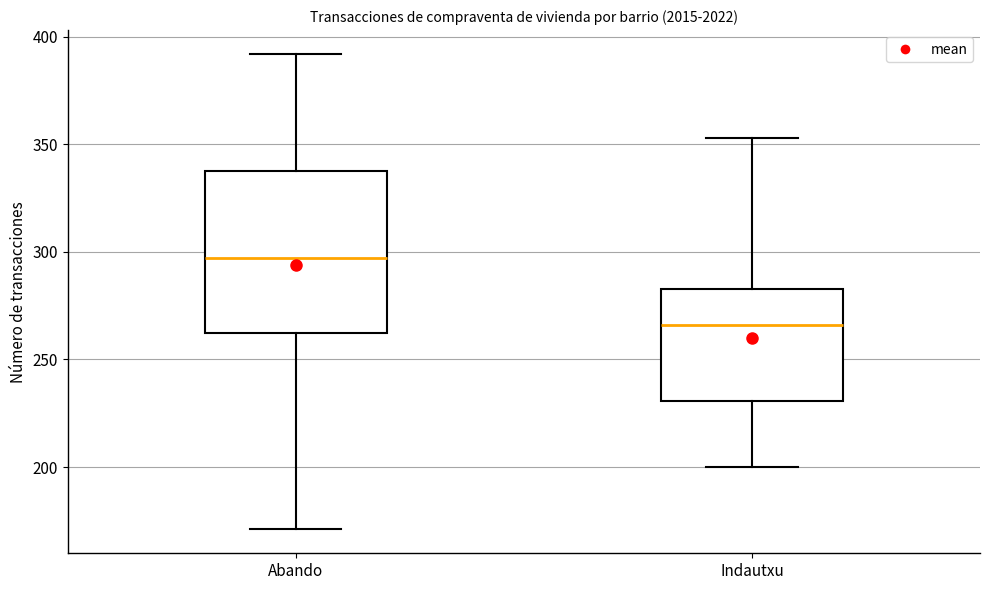

Where does the upper whisker of the box for Abando end on the y-axis? The values are not printed on the chart, so give them approximately, as read against the axis.

390